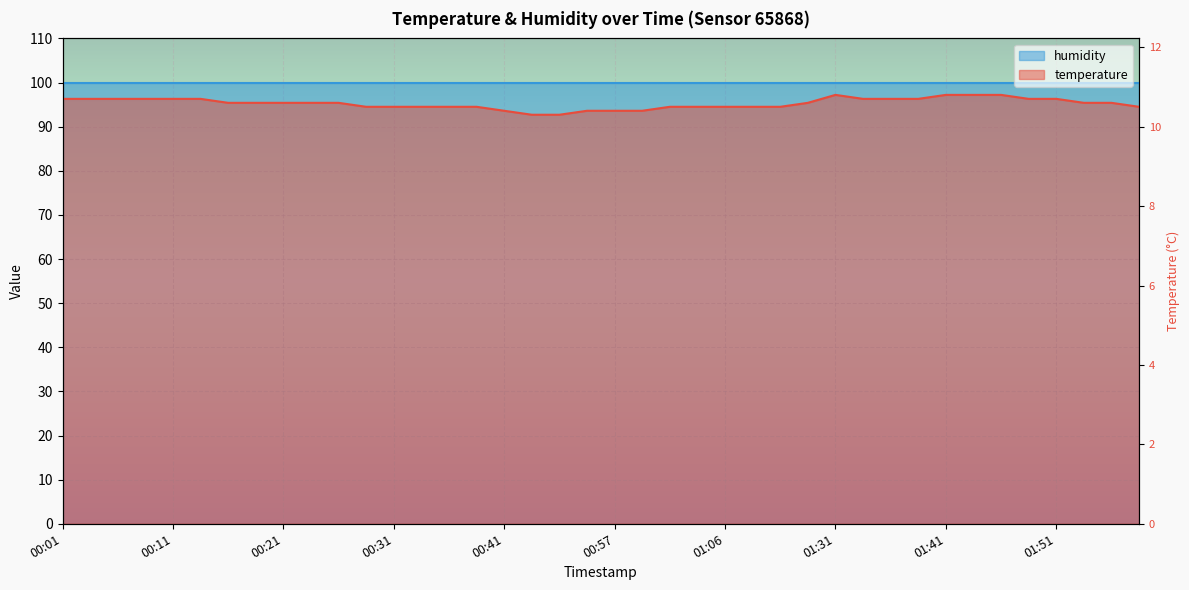

Rank the categories by value from highest to lowest.

01:31, 01:41, 01:43, 01:46, 00:01, 00:04, 00:06, 00:09, 00:11, 00:14, 01:33, 01:36, 01:38, 01:48, 01:51, 00:16, 00:19, 00:21, 00:24, 00:26, 01:28, 01:53, 01:56, 00:29, 00:31, 00:34, 00:36, 00:39, 01:02, 01:04, 01:06, 01:09, 01:18, 01:58, 00:41, 00:54, 00:57, 00:59, 00:49, 00:52